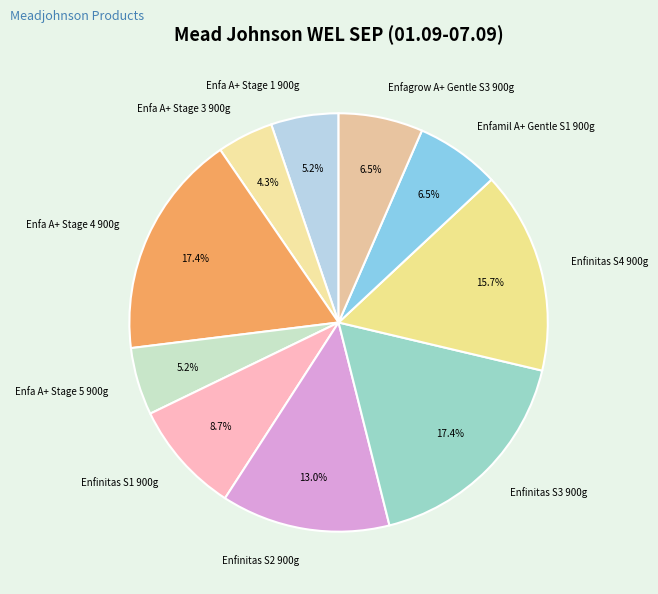

How much of the chart is everything except Enfa A+ Stage 1 900g?

94.8%